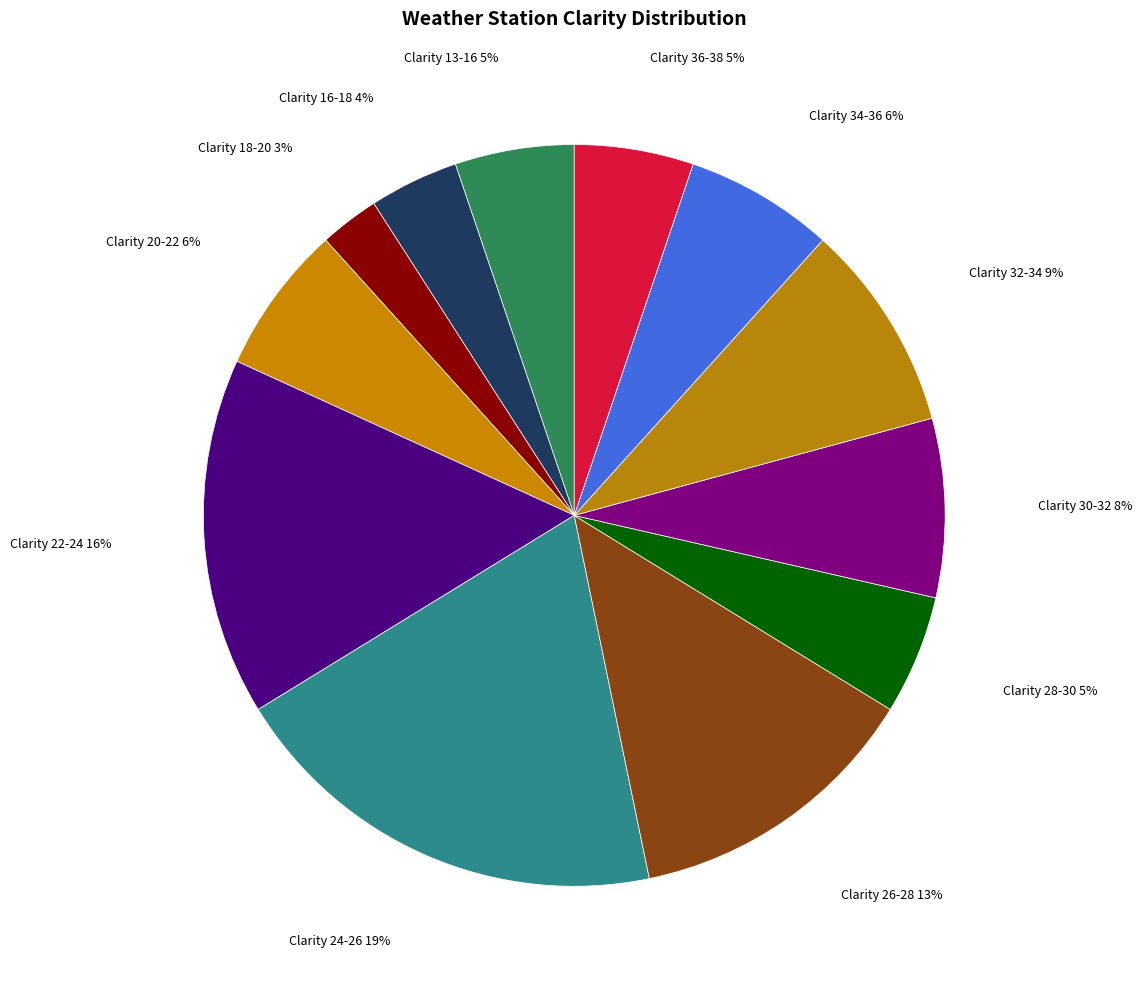

How many segments does this pie chart have?

12